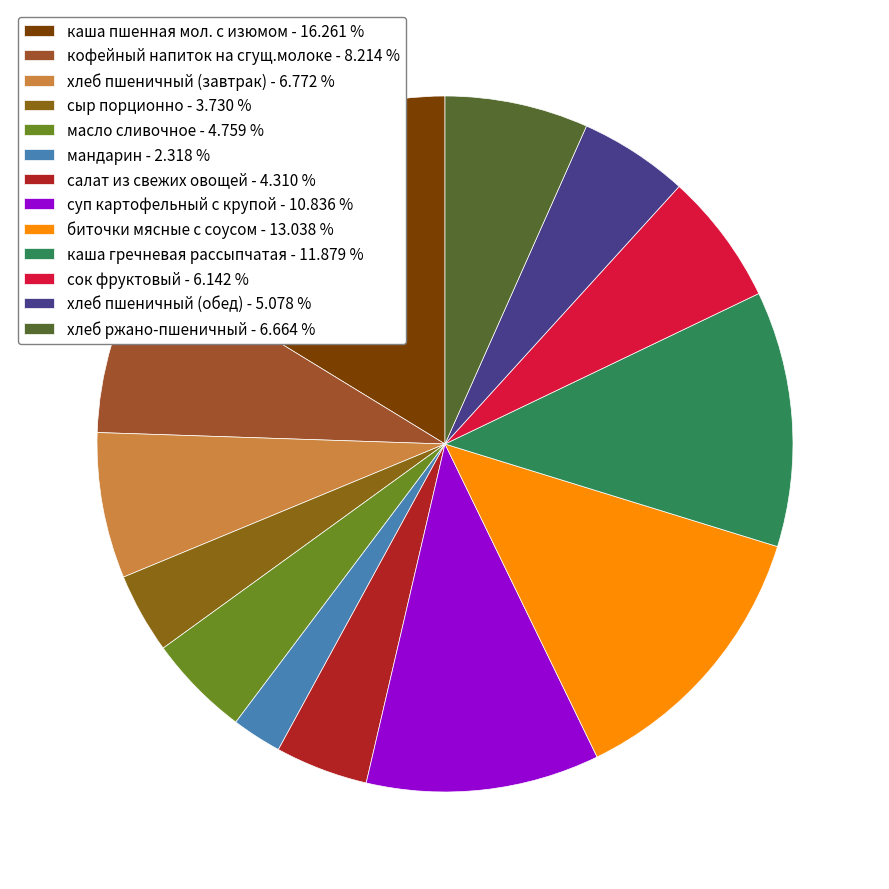

Count the number of slices in the pie.

13